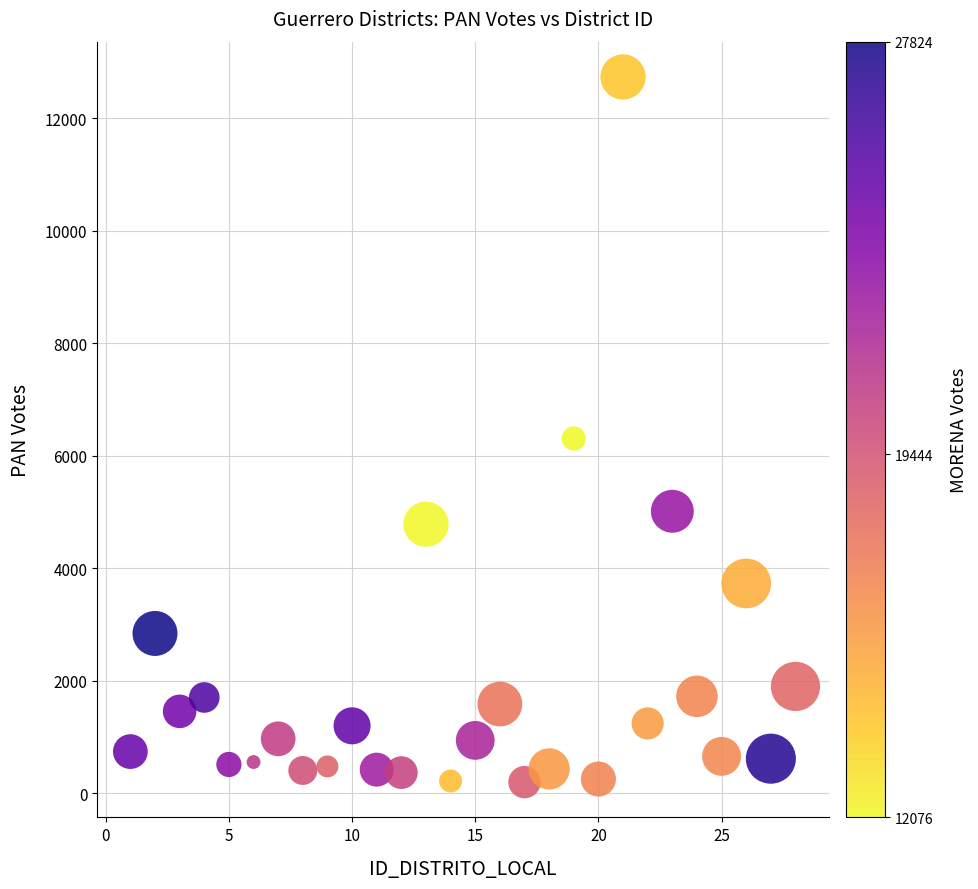

What is the range of Y values (max minus min)?

12536